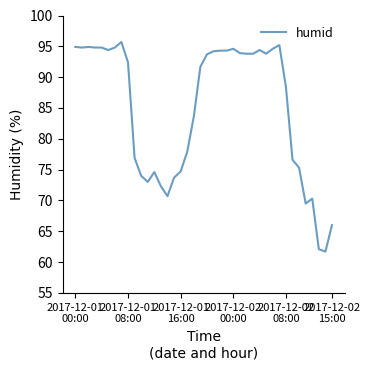

What is the smallest value displayed?

61.7